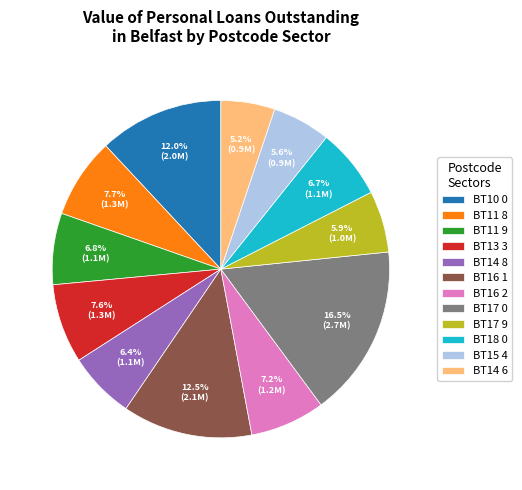

Combined, do BT13 3 and BT14 8 account for over 50%?

No